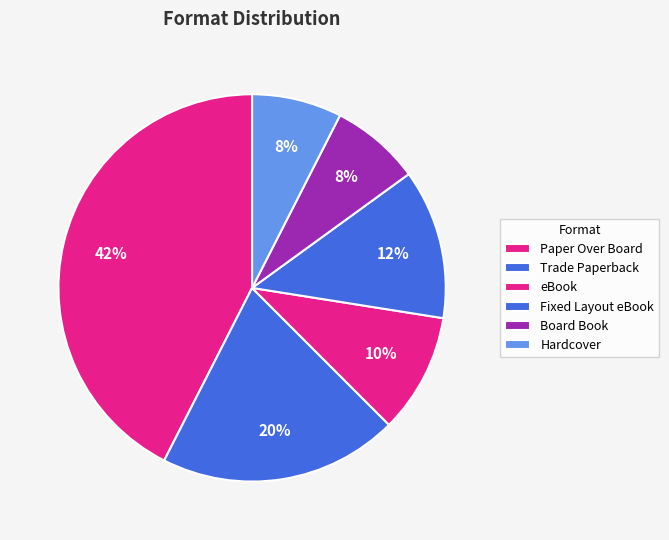

Count the number of slices in the pie.

6